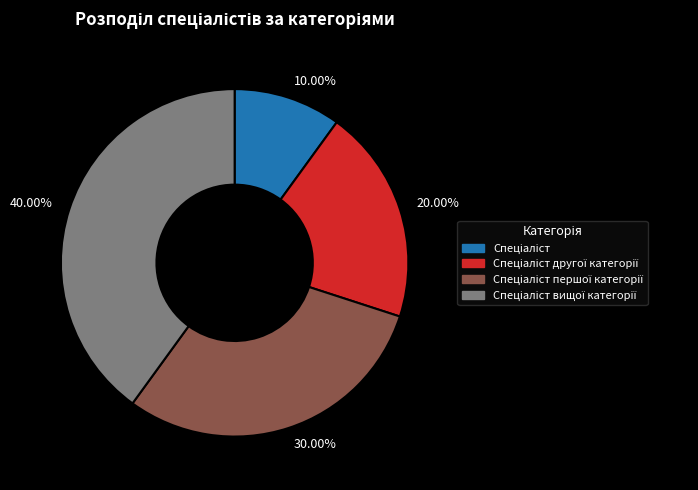

Does any single category account for the majority?

No